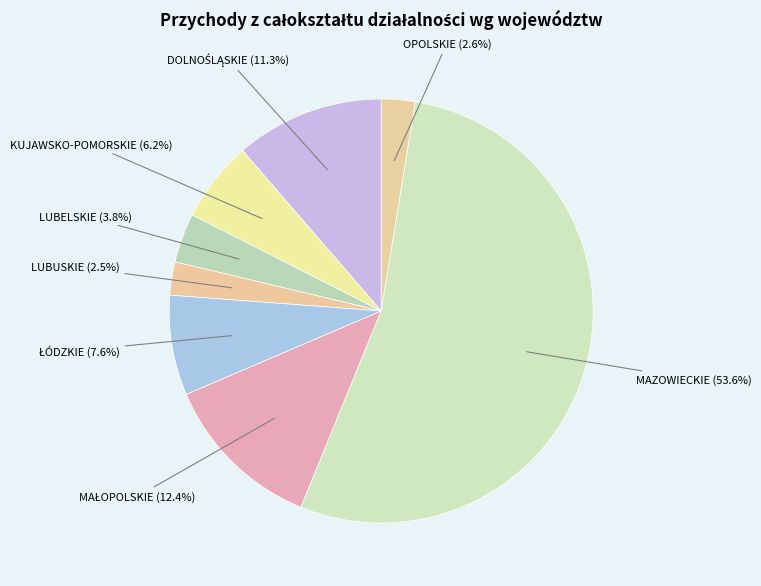

How many slices are in this pie chart?

8